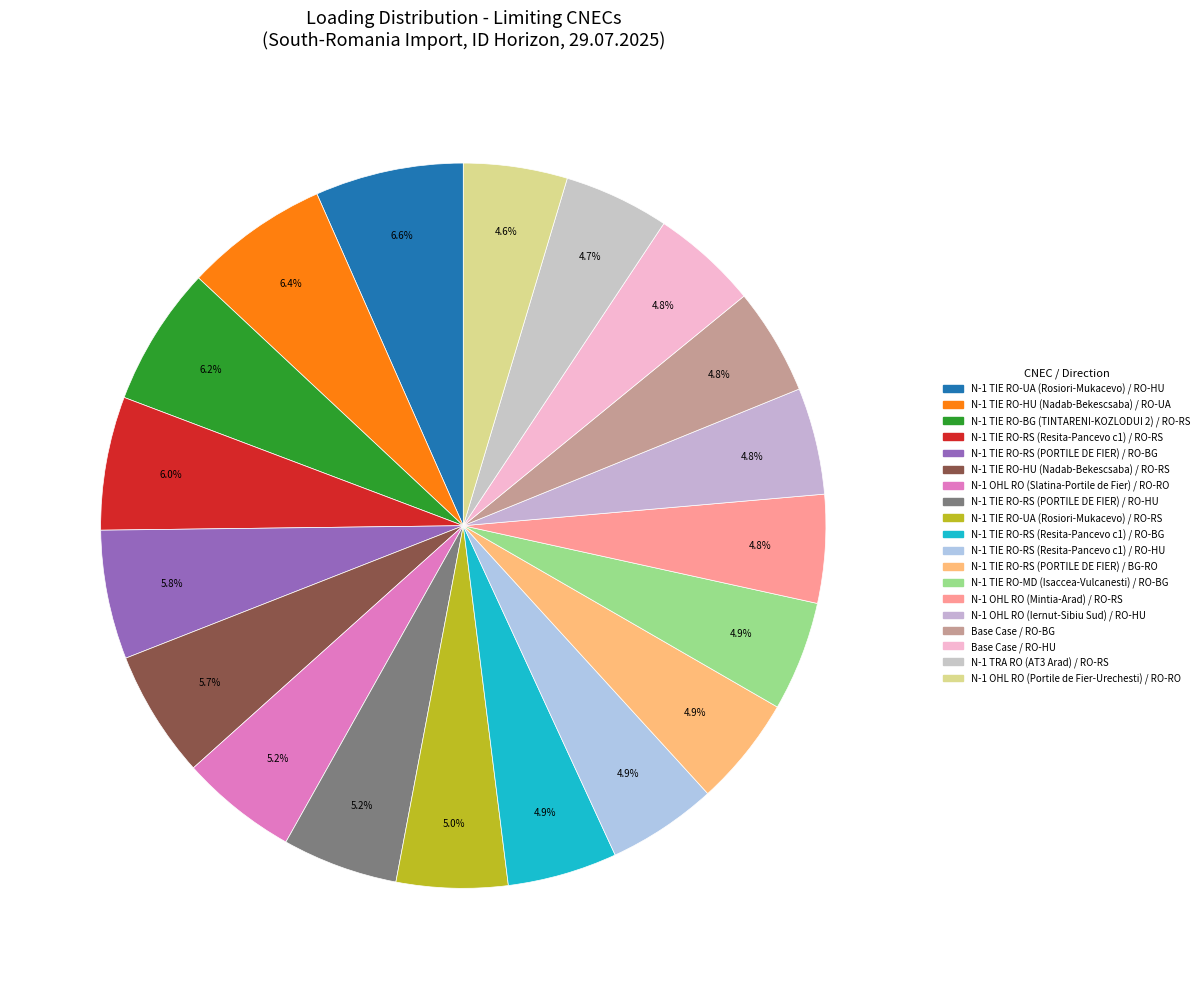

Count the number of slices in the pie.

19